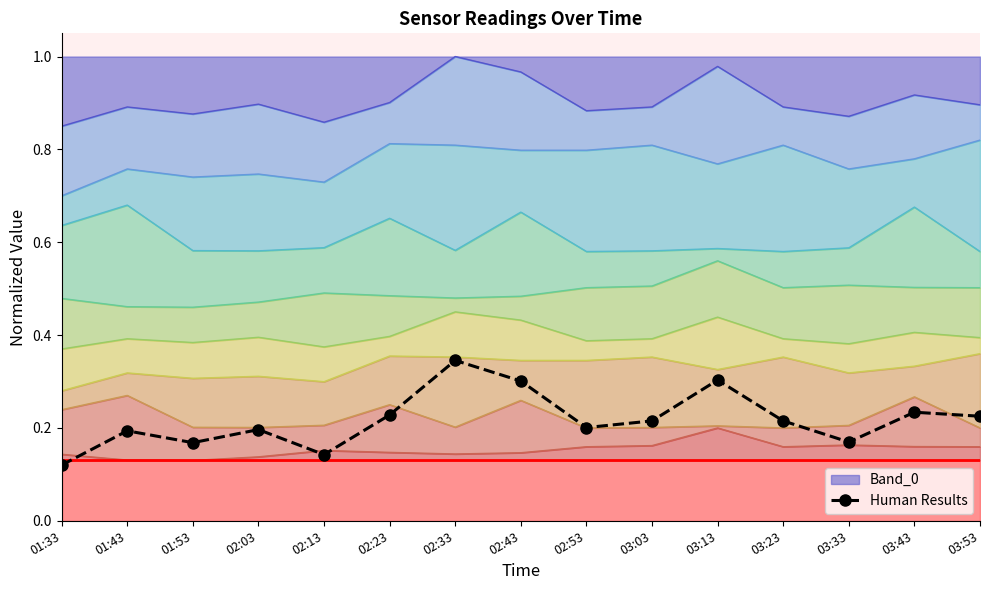

How many Human Results values are between 0 and 1?

15